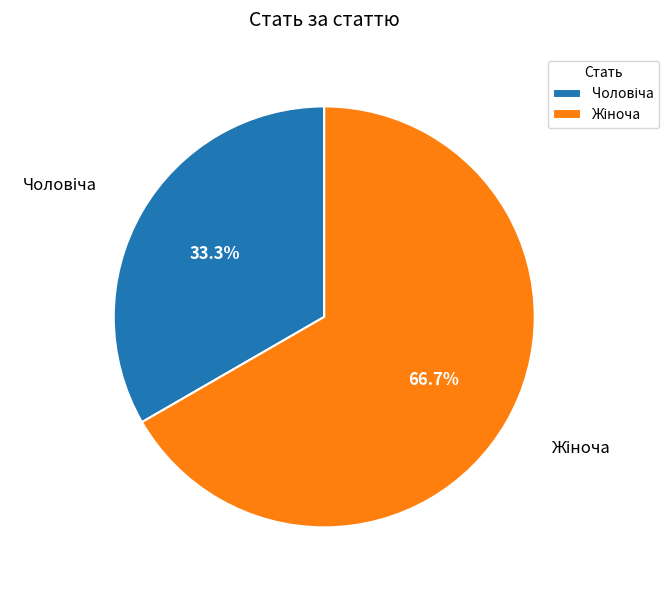

To the nearest percent, what is the difference between the largest and smallest slice percentages?

33%